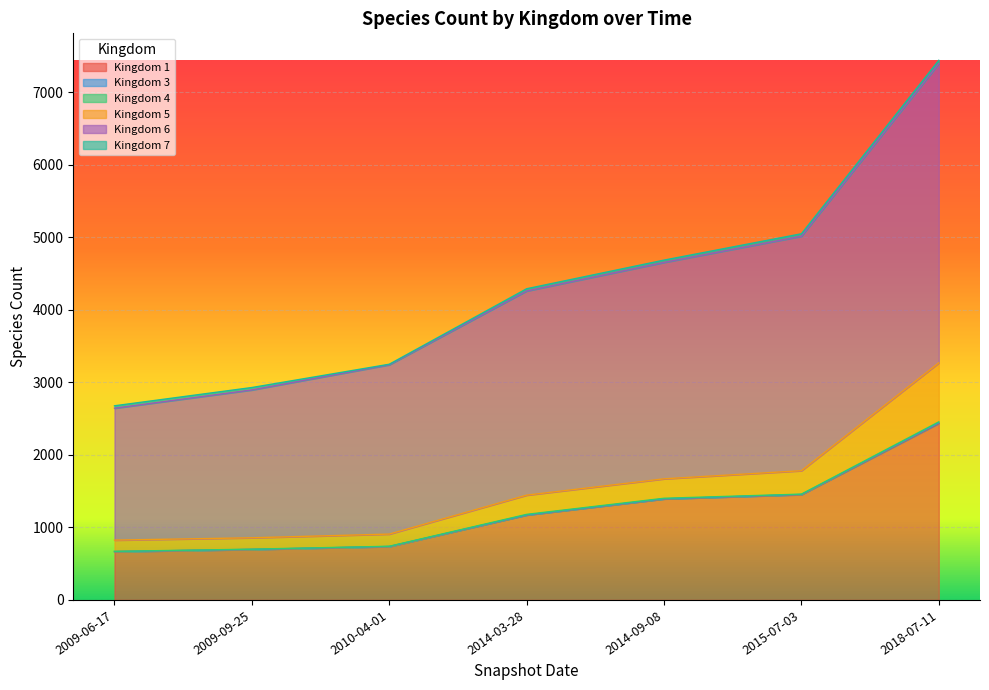

What is the label of the 6th point from the right?

2009-09-25